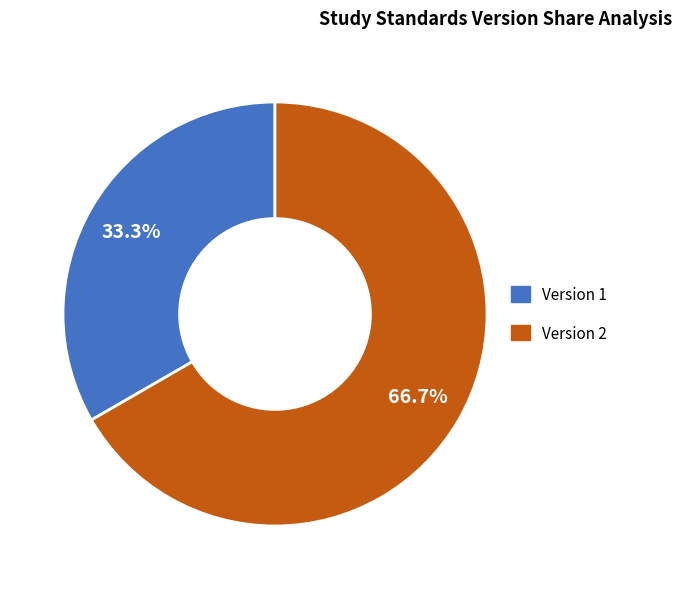

Which has a higher value, Version 2 or Version 1?

Version 2